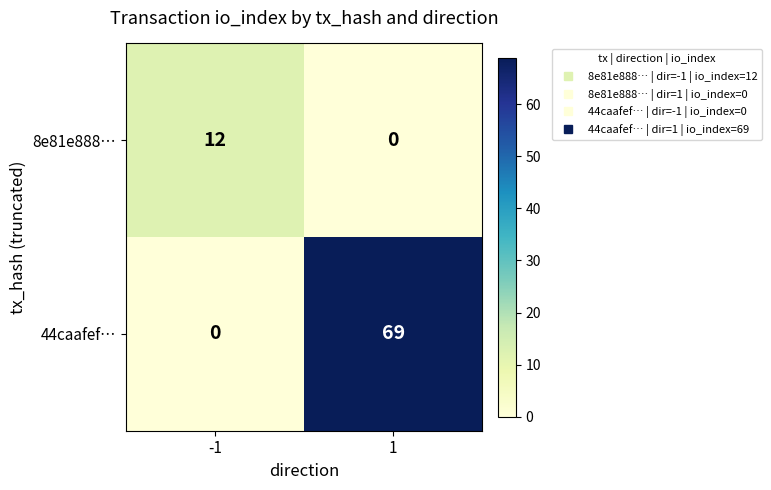

Between -1 and 1, which series saw the biggest shift?

44caafef…